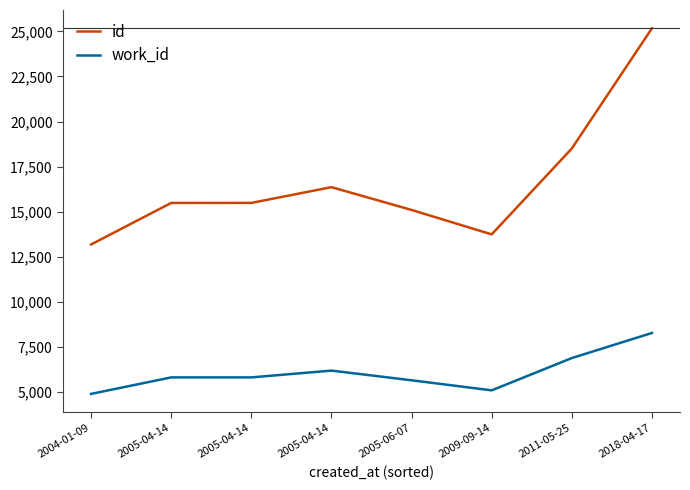

What is the total value across all series at 2018-04-17?

33445